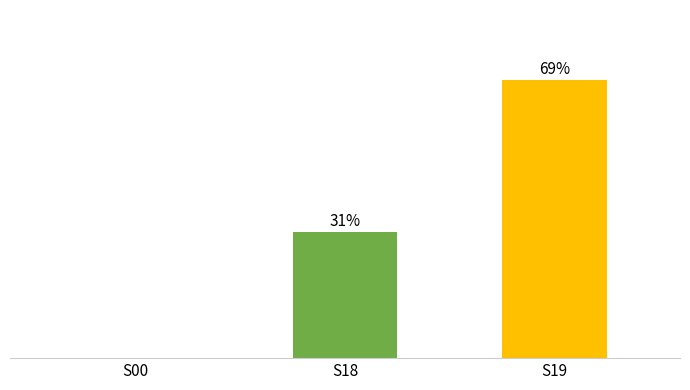

Which category has the highest value across all series?

S19